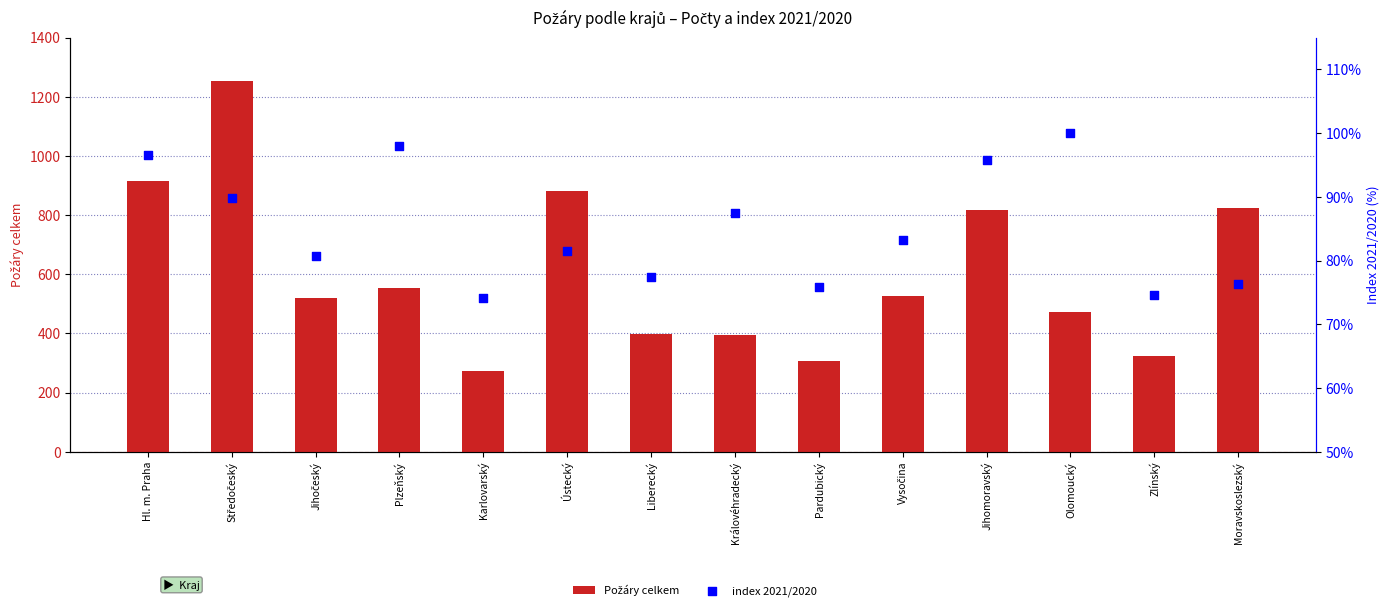

Is the value of index 2021/2020 at Vysočina greater than the value of Požáry celkem at Hl. m. Praha?

No